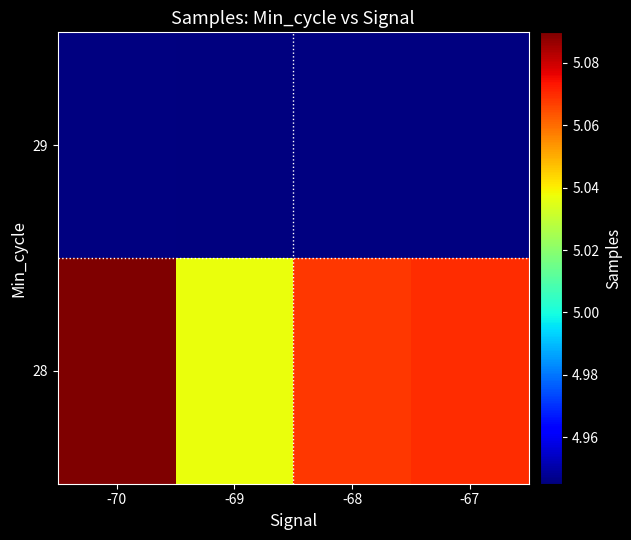

At which category is the sum across all series the highest?

-69